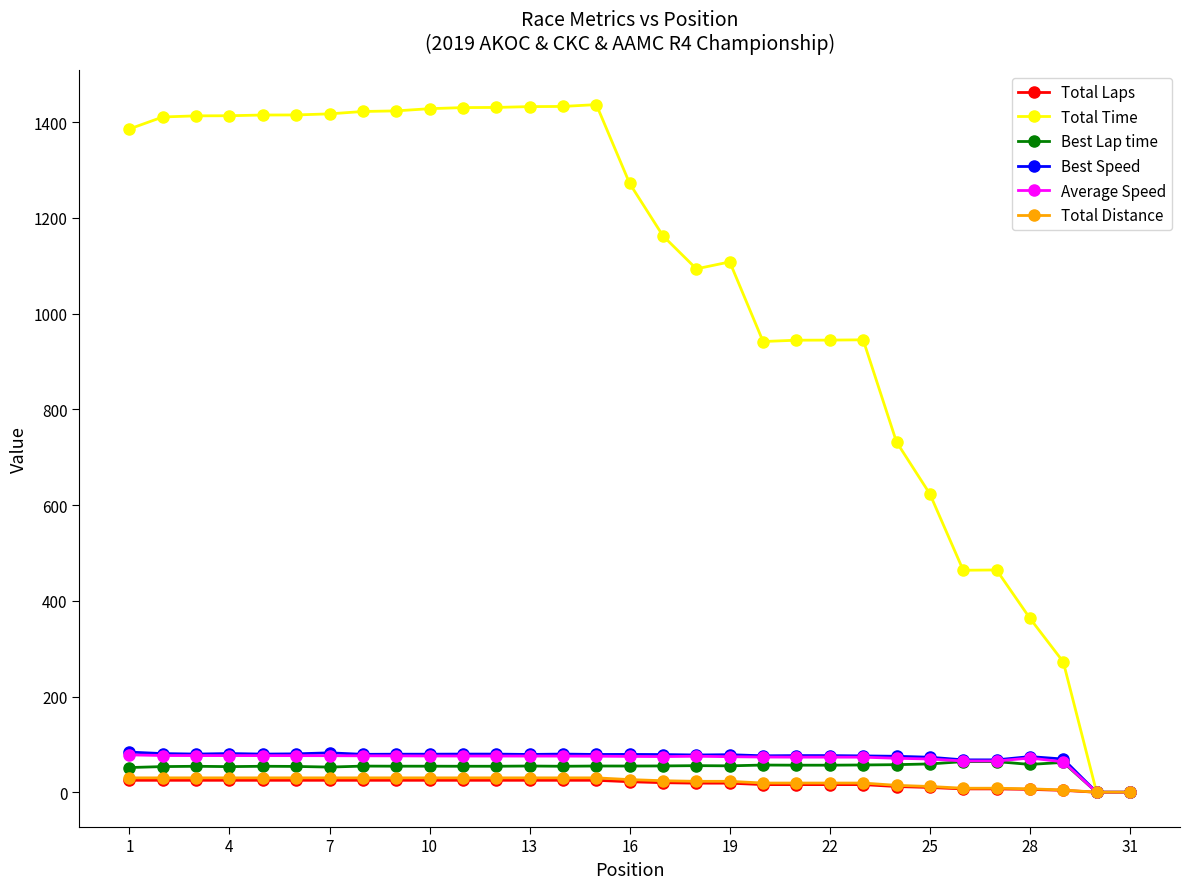

What is the value of the Best Lap time point at the 3rd from the left?

54.3